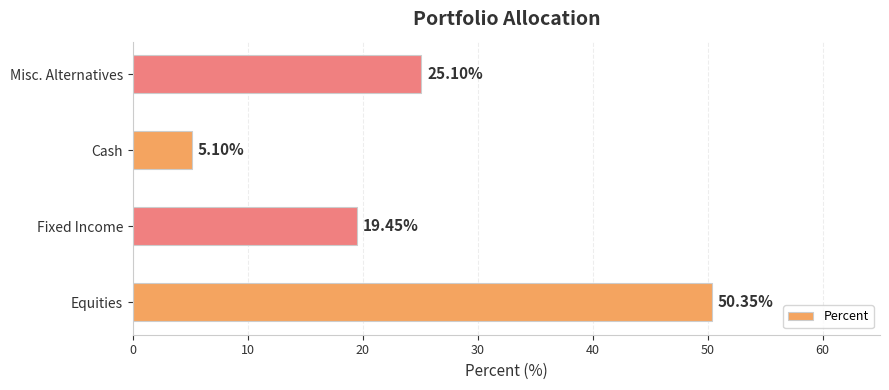

Where is the data nearest to the value 27?

Misc. Alternatives